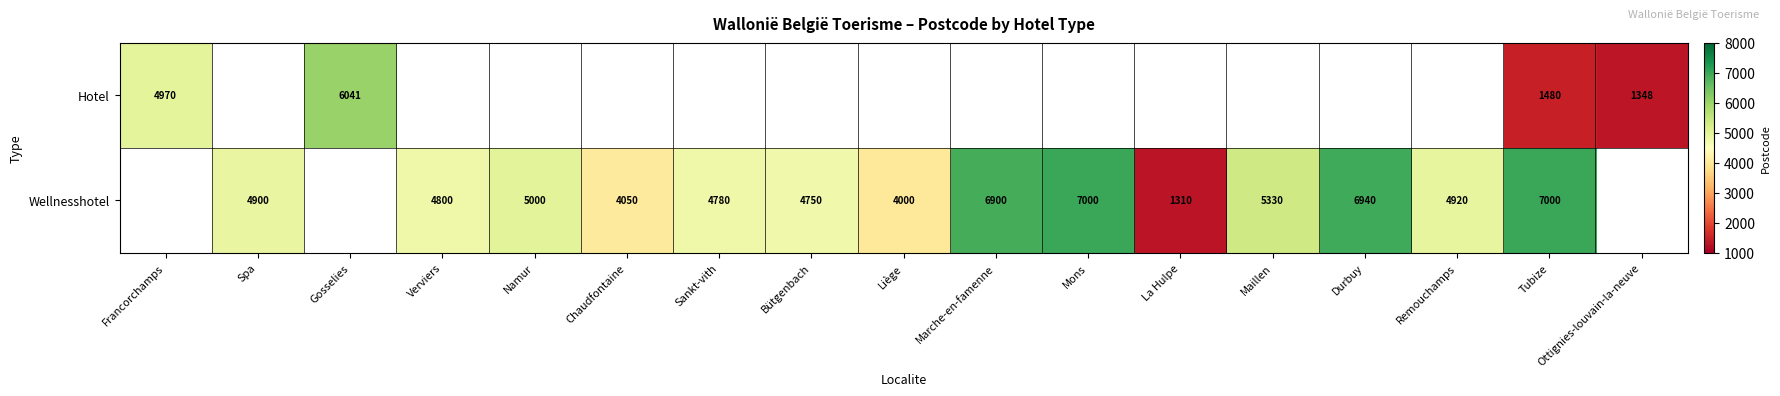

Which has a higher value, La Hulpe or Chaudfontaine?

Chaudfontaine